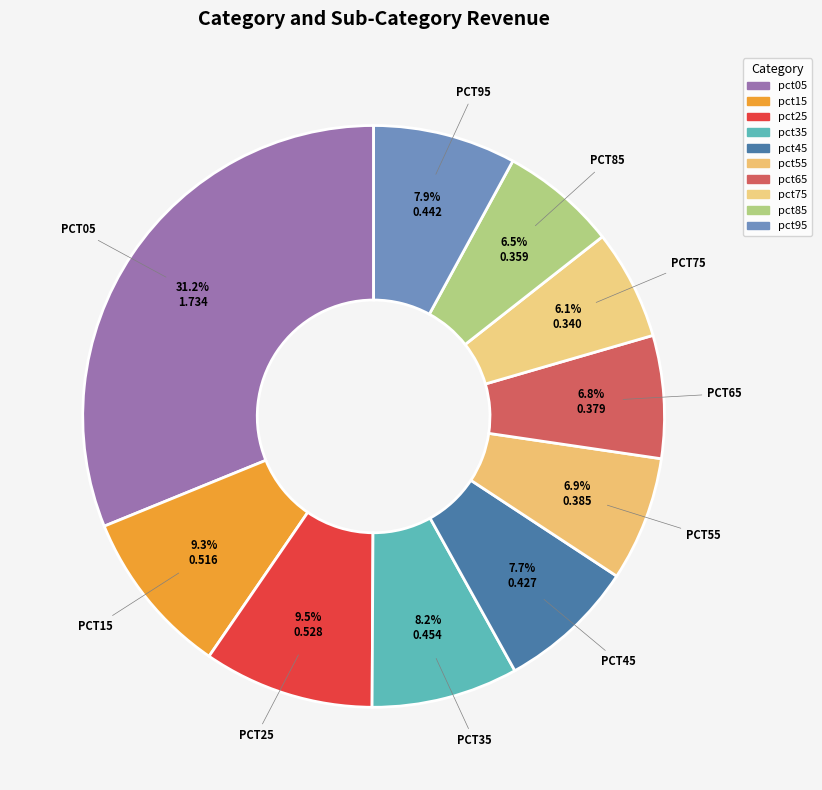

Count the number of slices in the pie.

10